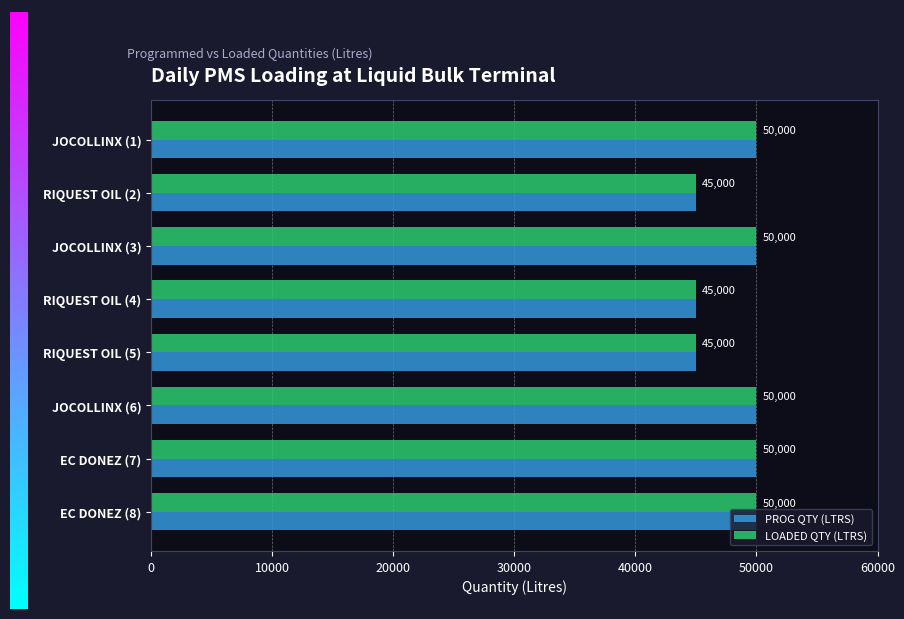

What is the value of the PROG QTY (LTRS) bar at the 2nd from the left?

45000